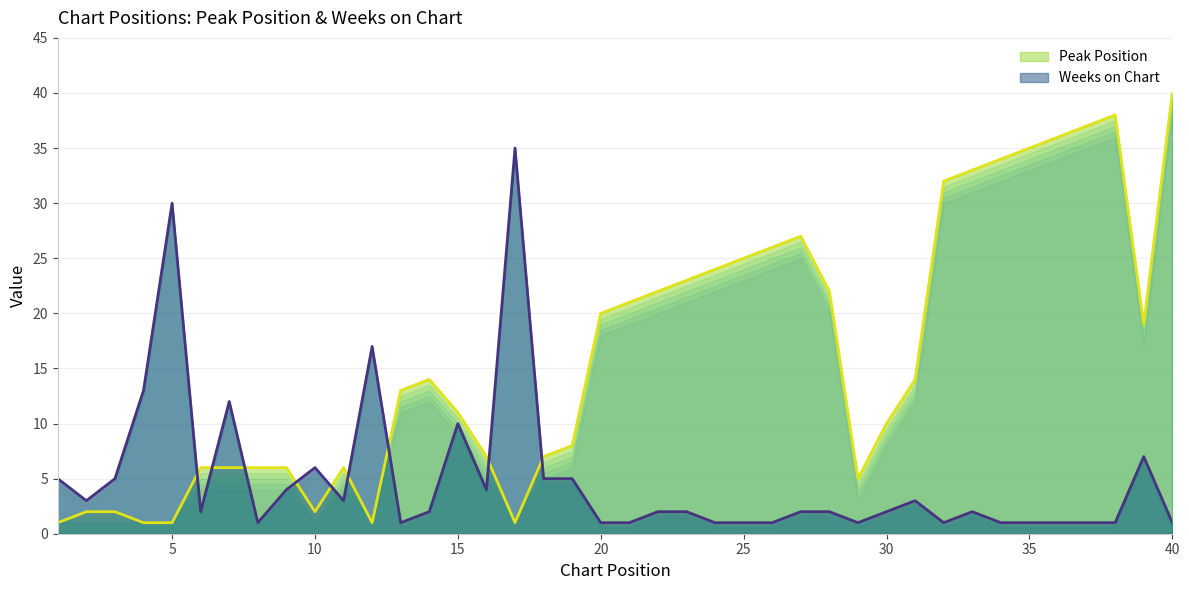

The value of Weeks on Chart at 8 is 0. True or false?

False